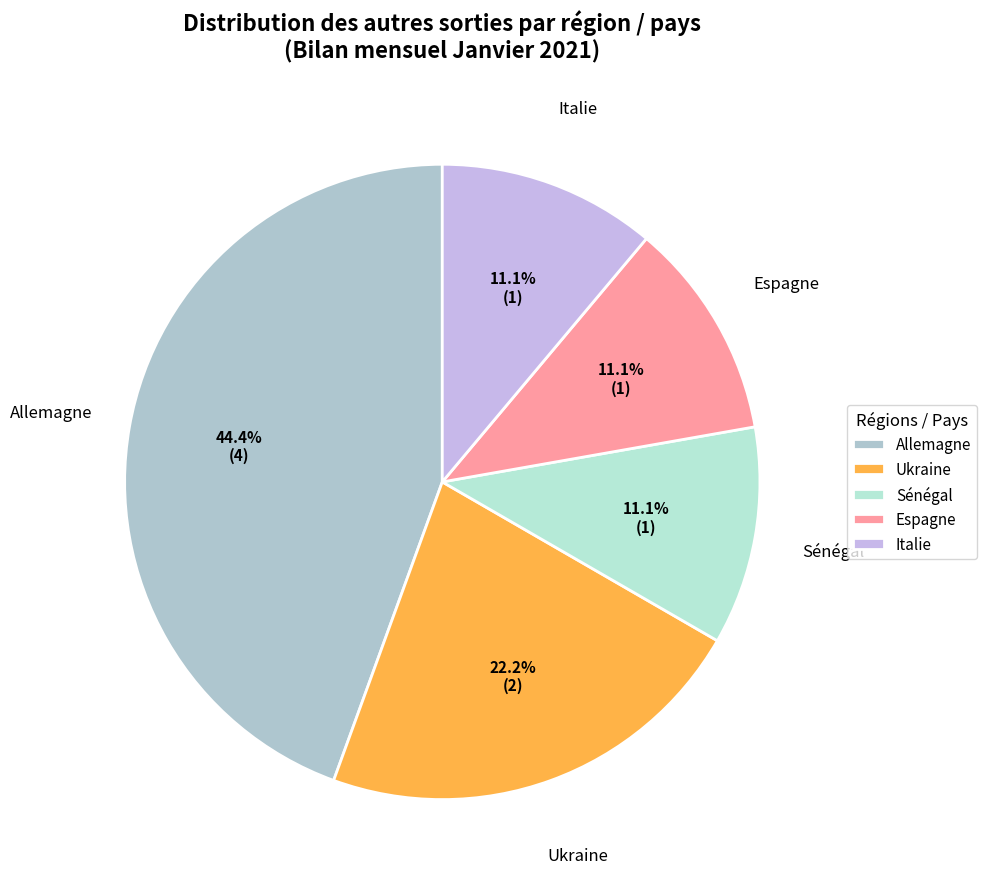

Combined, what portion of the pie is Allemagne and Italie?

55.6%